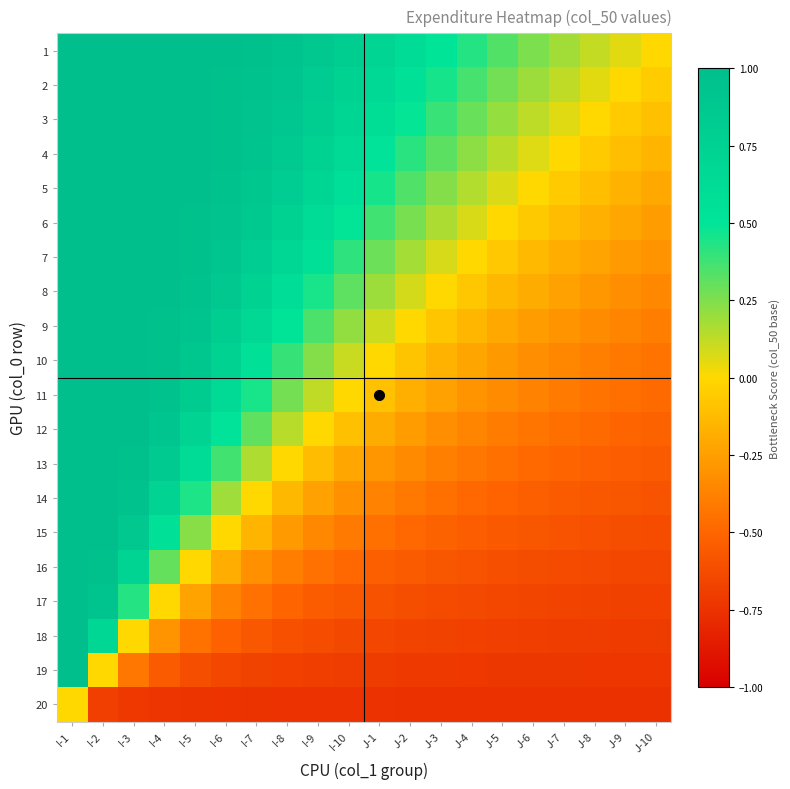

Reading left to right, list all the values displayed in this chart.

1: I-1=1.0	I-2=1.0	I-3=1.0	I-4=1.0	I-5=1.0	I-6=1.0	I-7=1.0	I-8=0.9	I-9=0.9	I-10=0.8	J-1=0.7	J-2=0.6	J-3=0.5	J-4=0.4	J-5=0.3	J-6=0.3	J-7=0.2	J-8=0.1	J-9=0.1	J-10=-0.0
2: I-1=1.0	I-2=1.0	I-3=1.0	I-4=1.0	I-5=1.0	I-6=1.0	I-7=1.0	I-8=0.9	I-9=0.8	I-10=0.8	J-1=0.7	J-2=0.6	J-3=0.5	J-4=0.4	J-5=0.3	J-6=0.2	J-7=0.1	J-8=0.1	J-9=-0.0	J-10=-0.1
3: I-1=1.0	I-2=1.0	I-3=1.0	I-4=1.0	I-5=1.0	I-6=1.0	I-7=0.9	I-8=0.9	I-9=0.8	I-10=0.7	J-1=0.6	J-2=0.5	J-3=0.4	J-4=0.3	J-5=0.2	J-6=0.1	J-7=0.1	J-8=-0.0	J-9=-0.1	J-10=-0.1
4: I-1=1.0	I-2=1.0	I-3=1.0	I-4=1.0	I-5=1.0	I-6=1.0	I-7=0.9	I-8=0.8	I-9=0.8	I-10=0.6	J-1=0.5	J-2=0.4	J-3=0.3	J-4=0.2	J-5=0.1	J-6=0.1	J-7=-0.0	J-8=-0.1	J-9=-0.1	J-10=-0.2
5: I-1=1.0	I-2=1.0	I-3=1.0	I-4=1.0	I-5=1.0	I-6=1.0	I-7=0.9	I-8=0.8	I-9=0.7	I-10=0.6	J-1=0.5	J-2=0.3	J-3=0.2	J-4=0.2	J-5=0.1	J-6=-0.0	J-7=-0.1	J-8=-0.1	J-9=-0.2	J-10=-0.2
6: I-1=1.0	I-2=1.0	I-3=1.0	I-4=1.0	I-5=1.0	I-6=0.9	I-7=0.9	I-8=0.8	I-9=0.6	I-10=0.5	J-1=0.4	J-2=0.3	J-3=0.2	J-4=0.1	J-5=-0.0	J-6=-0.1	J-7=-0.1	J-8=-0.2	J-9=-0.2	J-10=-0.3
7: I-1=1.0	I-2=1.0	I-3=1.0	I-4=1.0	I-5=1.0	I-6=0.9	I-7=0.8	I-8=0.7	I-9=0.5	I-10=0.4	J-1=0.3	J-2=0.2	J-3=0.1	J-4=-0.0	J-5=-0.1	J-6=-0.1	J-7=-0.2	J-8=-0.2	J-9=-0.3	J-10=-0.3
8: I-1=1.0	I-2=1.0	I-3=1.0	I-4=1.0	I-5=1.0	I-6=0.9	I-7=0.7	I-8=0.6	I-9=0.5	I-10=0.3	J-1=0.2	J-2=0.1	J-3=-0.0	J-4=-0.1	J-5=-0.1	J-6=-0.2	J-7=-0.2	J-8=-0.3	J-9=-0.3	J-10=-0.3
9: I-1=1.0	I-2=1.0	I-3=1.0	I-4=1.0	I-5=0.9	I-6=0.8	I-7=0.7	I-8=0.5	I-9=0.4	I-10=0.2	J-1=0.1	J-2=-0.0	J-3=-0.1	J-4=-0.2	J-5=-0.2	J-6=-0.3	J-7=-0.3	J-8=-0.3	J-9=-0.4	J-10=-0.4
10: I-1=1.0	I-2=1.0	I-3=1.0	I-4=1.0	I-5=0.9	I-6=0.7	I-7=0.6	I-8=0.4	I-9=0.2	I-10=0.1	J-1=-0.0	J-2=-0.1	J-3=-0.2	J-4=-0.2	J-5=-0.3	J-6=-0.3	J-7=-0.4	J-8=-0.4	J-9=-0.4	J-10=-0.4
11: I-1=1.0	I-2=1.0	I-3=1.0	I-4=1.0	I-5=0.8	I-6=0.6	I-7=0.4	I-8=0.3	I-9=0.1	I-10=-0.0	J-1=-0.1	J-2=-0.2	J-3=-0.2	J-4=-0.3	J-5=-0.3	J-6=-0.4	J-7=-0.4	J-8=-0.4	J-9=-0.5	J-10=-0.5
12: I-1=1.0	I-2=1.0	I-3=1.0	I-4=0.9	I-5=0.7	I-6=0.5	I-7=0.3	I-8=0.1	I-9=-0.0	I-10=-0.1	J-1=-0.2	J-2=-0.3	J-3=-0.3	J-4=-0.4	J-5=-0.4	J-6=-0.4	J-7=-0.5	J-8=-0.5	J-9=-0.5	J-10=-0.5
13: I-1=1.0	I-2=1.0	I-3=1.0	I-4=0.8	I-5=0.6	I-6=0.4	I-7=0.2	I-8=-0.0	I-9=-0.1	I-10=-0.2	J-1=-0.3	J-2=-0.3	J-3=-0.4	J-4=-0.4	J-5=-0.5	J-6=-0.5	J-7=-0.5	J-8=-0.5	J-9=-0.5	J-10=-0.6
14: I-1=1.0	I-2=1.0	I-3=0.9	I-4=0.7	I-5=0.4	I-6=0.2	I-7=-0.0	I-8=-0.1	I-9=-0.2	I-10=-0.3	J-1=-0.4	J-2=-0.4	J-3=-0.5	J-4=-0.5	J-5=-0.5	J-6=-0.5	J-7=-0.5	J-8=-0.6	J-9=-0.6	J-10=-0.6
15: I-1=1.0	I-2=1.0	I-3=0.9	I-4=0.6	I-5=0.2	I-6=-0.0	I-7=-0.2	I-8=-0.3	I-9=-0.4	I-10=-0.4	J-1=-0.5	J-2=-0.5	J-3=-0.5	J-4=-0.5	J-5=-0.6	J-6=-0.6	J-7=-0.6	J-8=-0.6	J-9=-0.6	J-10=-0.6
16: I-1=1.0	I-2=1.0	I-3=0.7	I-4=0.3	I-5=-0.0	I-6=-0.2	I-7=-0.3	I-8=-0.4	I-9=-0.5	I-10=-0.5	J-1=-0.5	J-2=-0.6	J-3=-0.6	J-4=-0.6	J-5=-0.6	J-6=-0.6	J-7=-0.6	J-8=-0.6	J-9=-0.6	J-10=-0.7
17: I-1=1.0	I-2=0.9	I-3=0.4	I-4=-0.0	I-5=-0.2	I-6=-0.4	I-7=-0.4	I-8=-0.5	I-9=-0.5	I-10=-0.6	J-1=-0.6	J-2=-0.6	J-3=-0.6	J-4=-0.6	J-5=-0.6	J-6=-0.7	J-7=-0.7	J-8=-0.7	J-9=-0.7	J-10=-0.7
18: I-1=1.0	I-2=0.7	I-3=-0.0	I-4=-0.3	I-5=-0.4	I-6=-0.5	I-7=-0.6	I-8=-0.6	I-9=-0.6	I-10=-0.6	J-1=-0.7	J-2=-0.7	J-3=-0.7	J-4=-0.7	J-5=-0.7	J-6=-0.7	J-7=-0.7	J-8=-0.7	J-9=-0.7	J-10=-0.7
19: I-1=1.0	I-2=-0.0	I-3=-0.4	I-4=-0.6	I-5=-0.6	I-6=-0.6	I-7=-0.7	I-8=-0.7	I-9=-0.7	I-10=-0.7	J-1=-0.7	J-2=-0.7	J-3=-0.7	J-4=-0.7	J-5=-0.7	J-6=-0.7	J-7=-0.7	J-8=-0.7	J-9=-0.7	J-10=-0.7
20: I-1=-0.0	I-2=-0.7	I-3=-0.7	I-4=-0.7	I-5=-0.7	I-6=-0.7	I-7=-0.7	I-8=-0.8	I-9=-0.8	I-10=-0.8	J-1=-0.8	J-2=-0.8	J-3=-0.8	J-4=-0.8	J-5=-0.8	J-6=-0.8	J-7=-0.8	J-8=-0.8	J-9=-0.8	J-10=-0.8